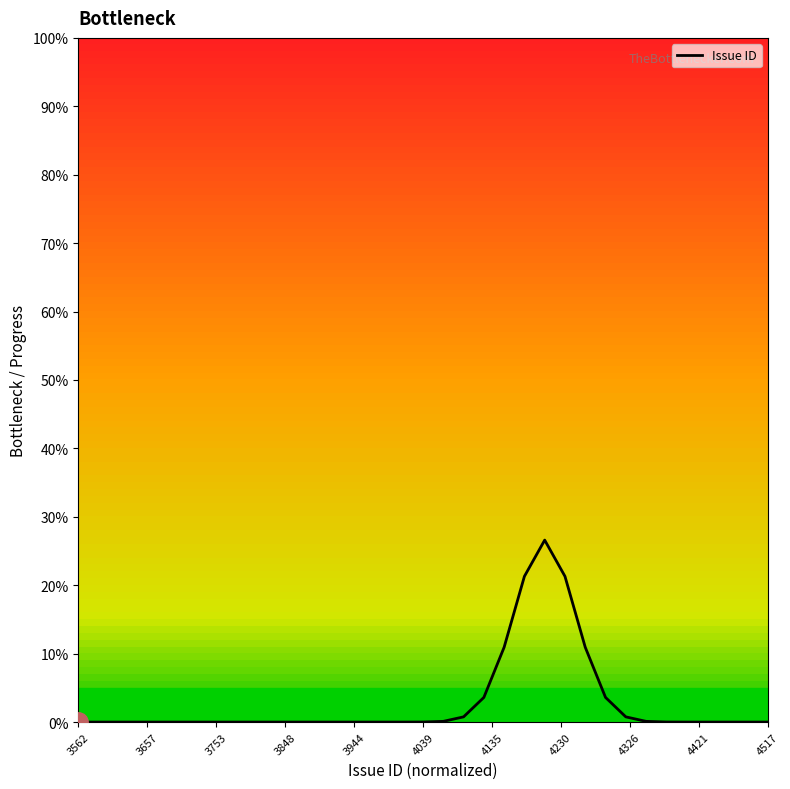

What is the greatest value displayed?

26.6